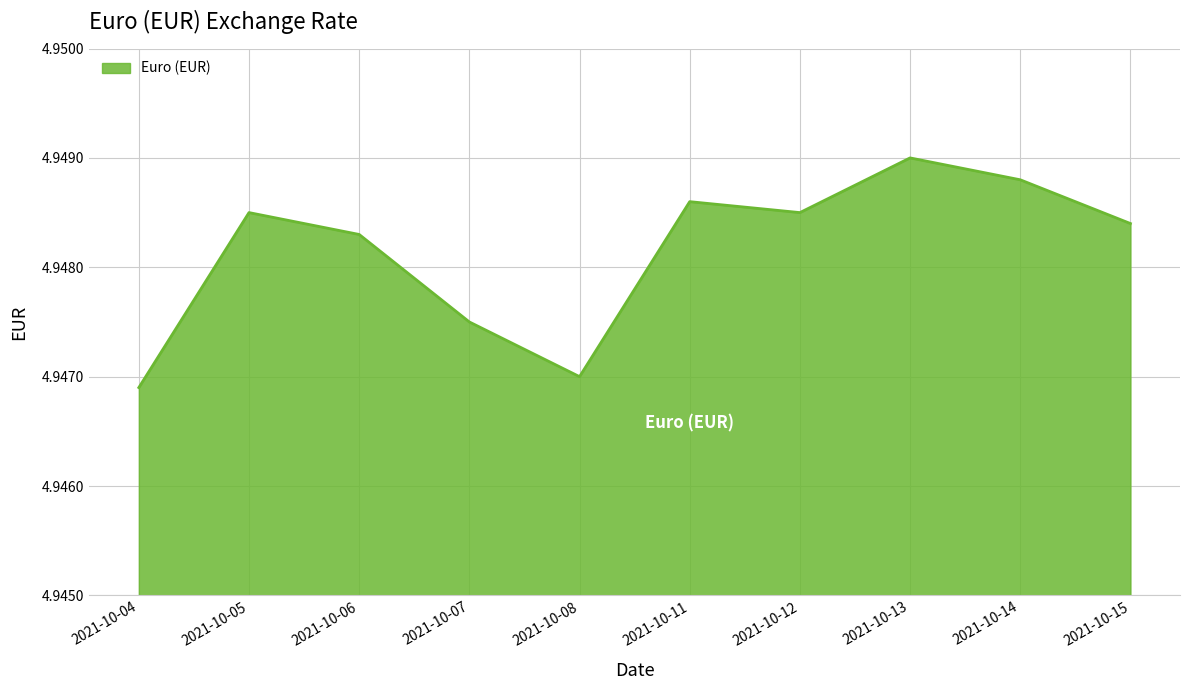

What is the sum of all values?

49.5